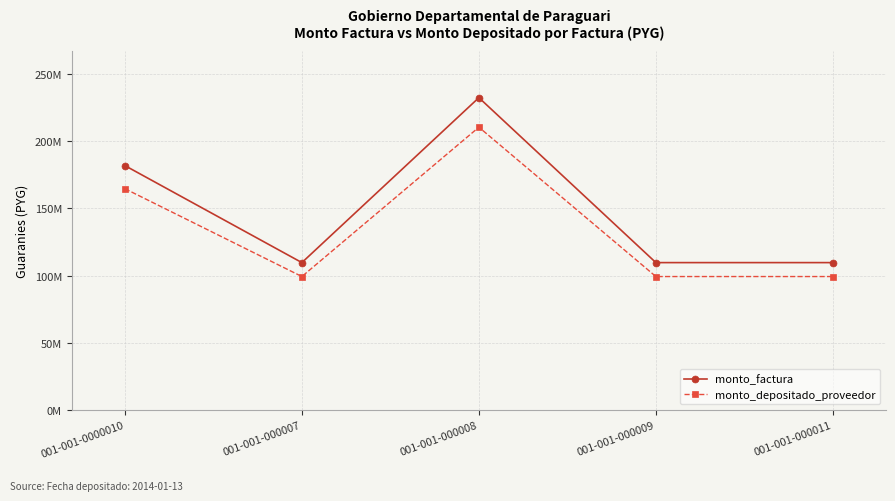

What is the sum of the monto_depositado_proveedor values at 001-001-000007 and 001-001-0000010?

263960825